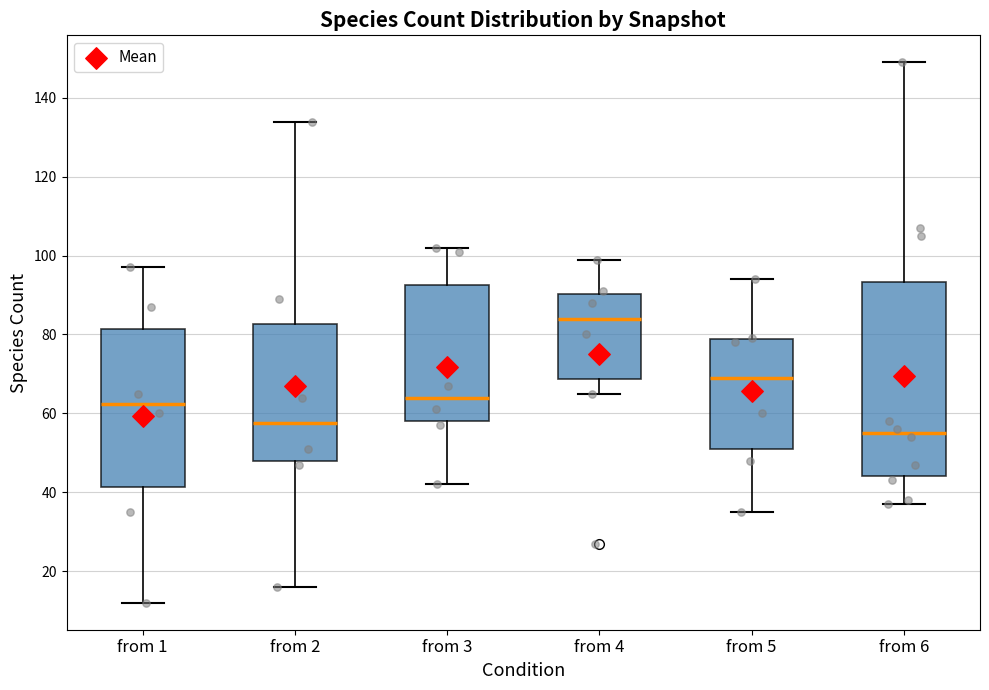

Which box is the tallest, from its lower edge to its upper edge?

from 6